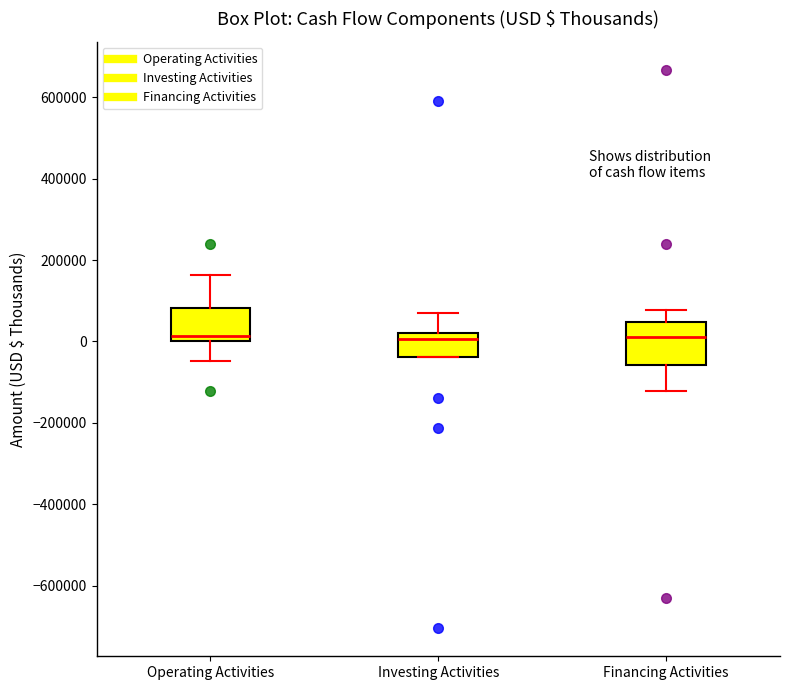

Reading left to right, read every box against the y-axis: the position of its median line, the range the box covers, and the ends of its whiskers. The values are not printed on the chart, so give them approximately, as read against the axis.

Operating Activities: median 20000, box 0 to 80000, whiskers -40000 to 160000
Investing Activities: median 0, box -40000 to 20000, whiskers -40000 to 60000
Financing Activities: median 20000, box -60000 to 40000, whiskers -120000 to 80000